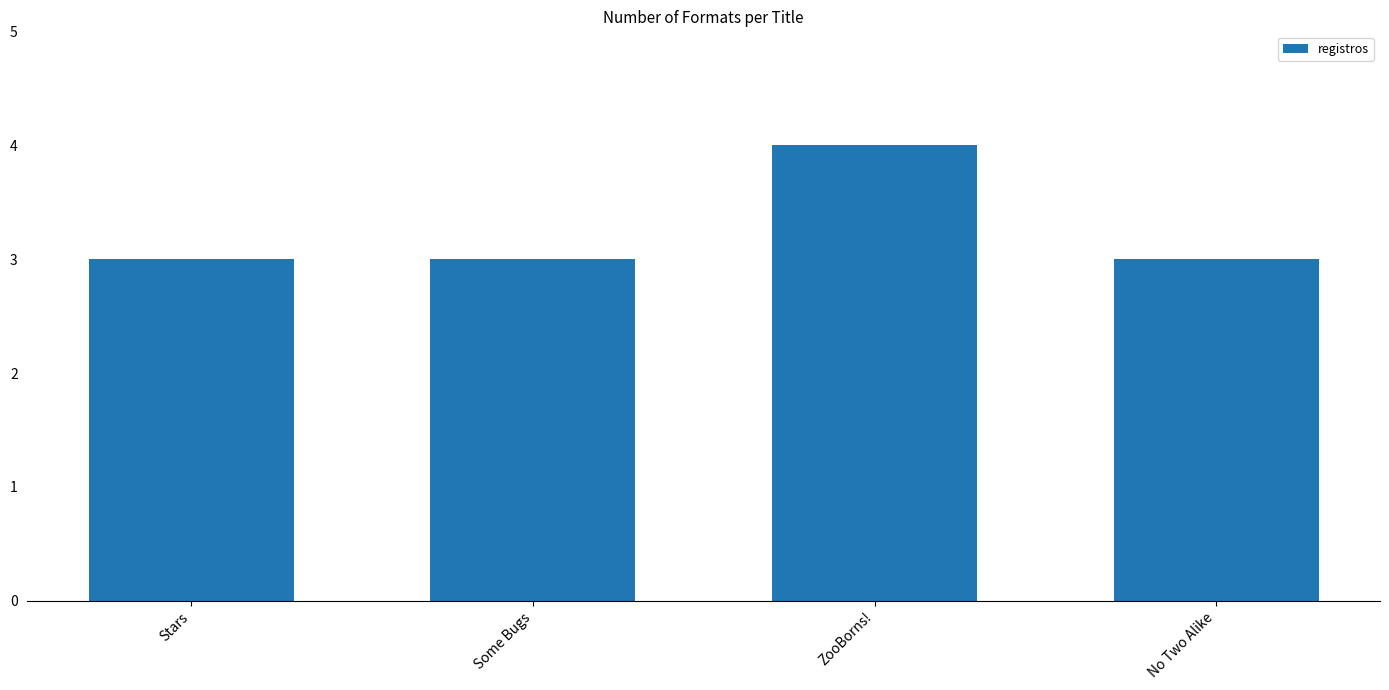

Read the value at ZooBorns!.

4